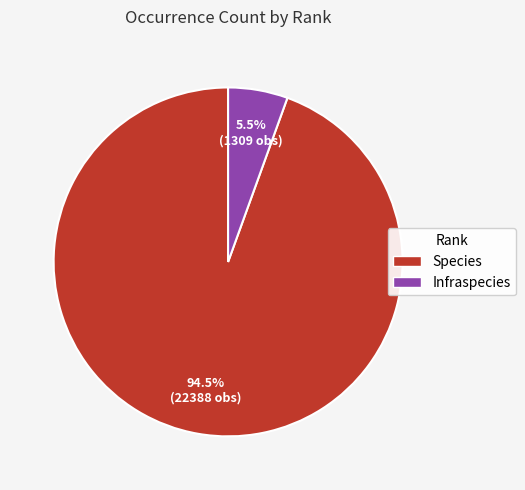

What is the largest slice in the pie chart?

Species